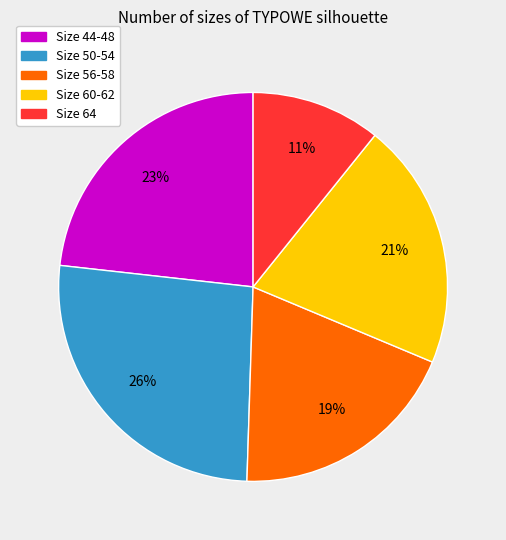

How many segments does this pie chart have?

5